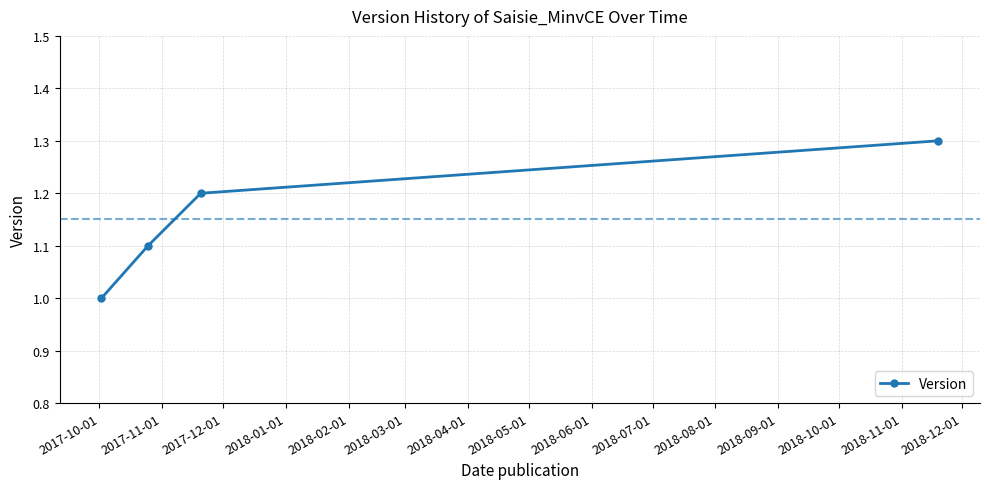

What is the greatest value displayed?

1.3